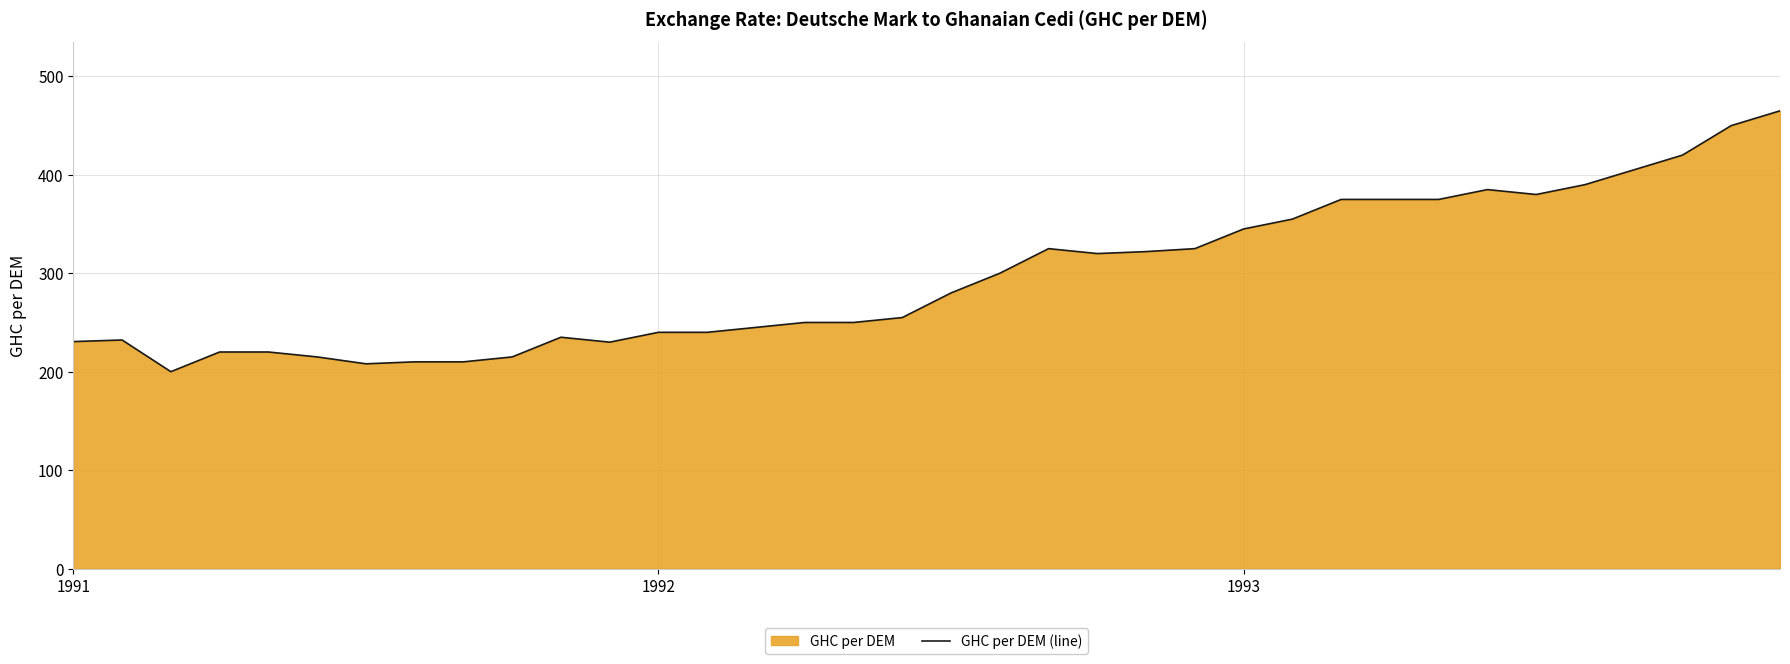

Count the number of data series in this chart.

1